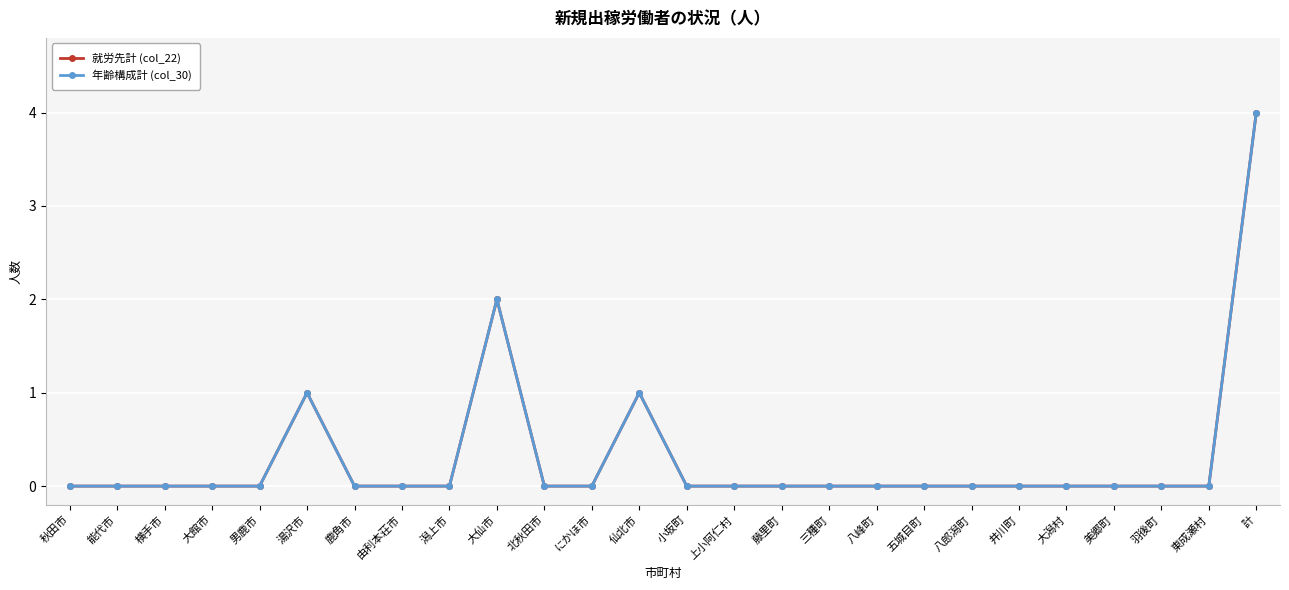

How many lines are shown in the chart?

2